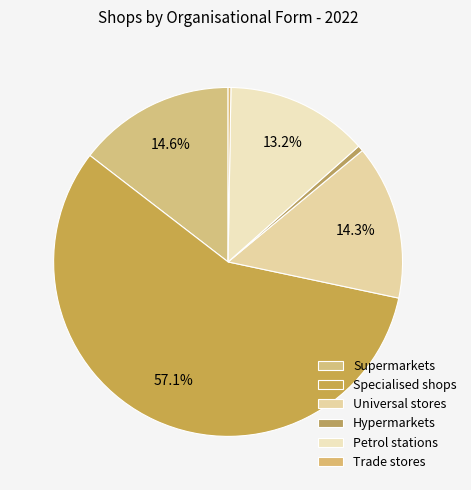

Which category has the biggest portion of the pie?

Specialised shops